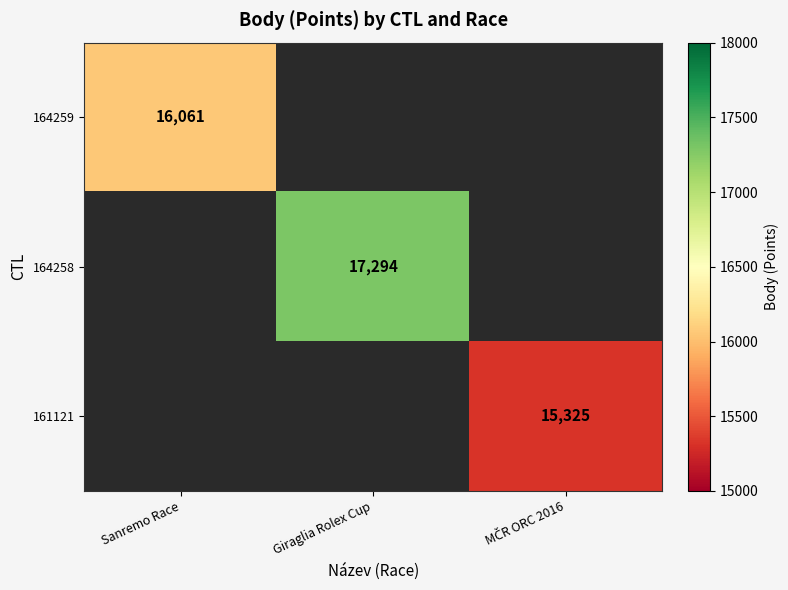

What is the minimum value shown in the chart?

15325.0